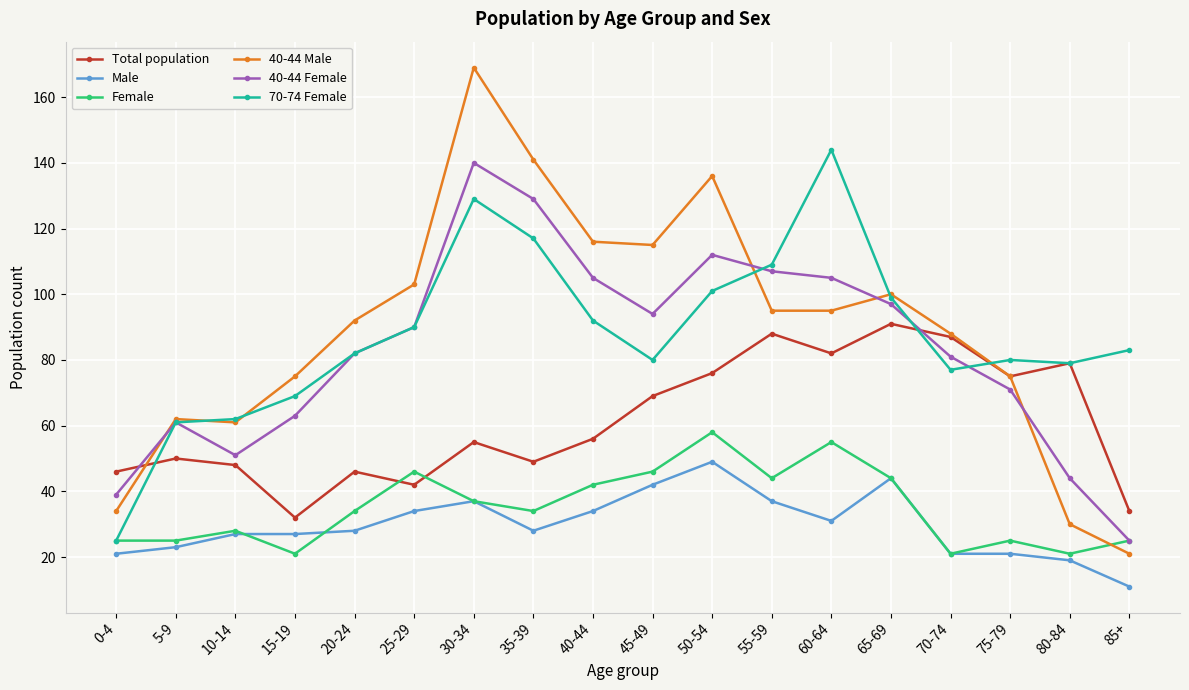

Reading left to right, extract all data points from this chart.

Total population: 46	50	48	32	46	42	55	49	56	69	76	88	82	91	87	75	79	34
Male: 21	23	27	27	28	34	37	28	34	42	49	37	31	44	21	21	19	11
Female: 25	25	28	21	34	46	37	34	42	46	58	44	55	44	21	25	21	25
40-44 Male: 34	62	61	75	92	103	169	141	116	115	136	95	95	100	88	75	30	21
40-44 Female: 39	61	51	63	82	90	140	129	105	94	112	107	105	97	81	71	44	25
70-74 Female: 25	61	62	69	82	90	129	117	92	80	101	109	144	99	77	80	79	83